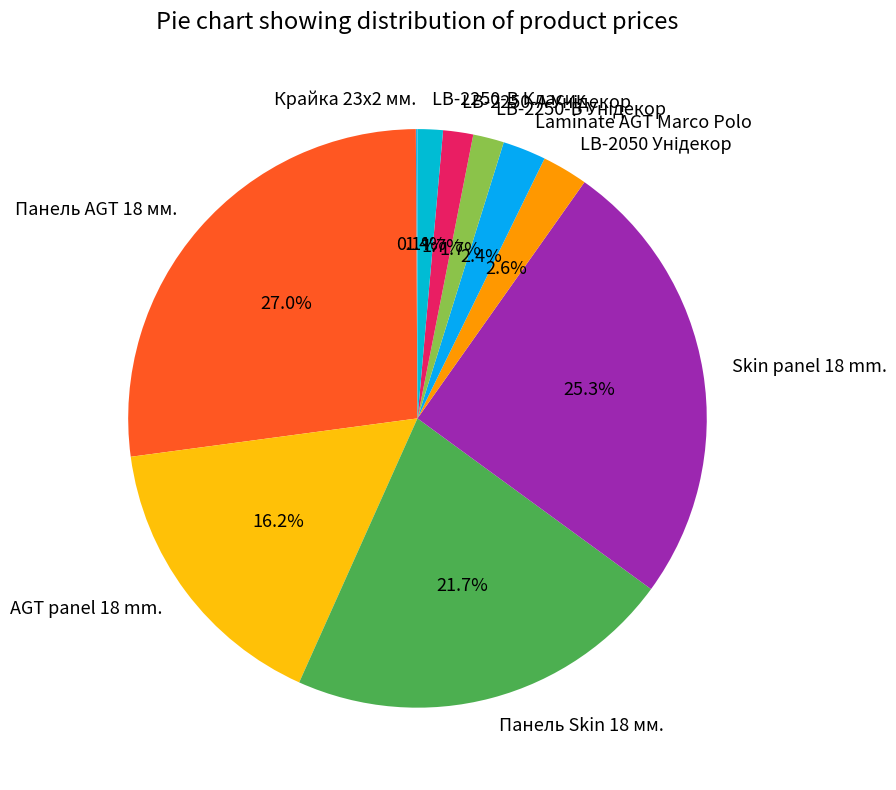

What portion of the pie excludes Laminate AGT Marco Polo?

97.6%